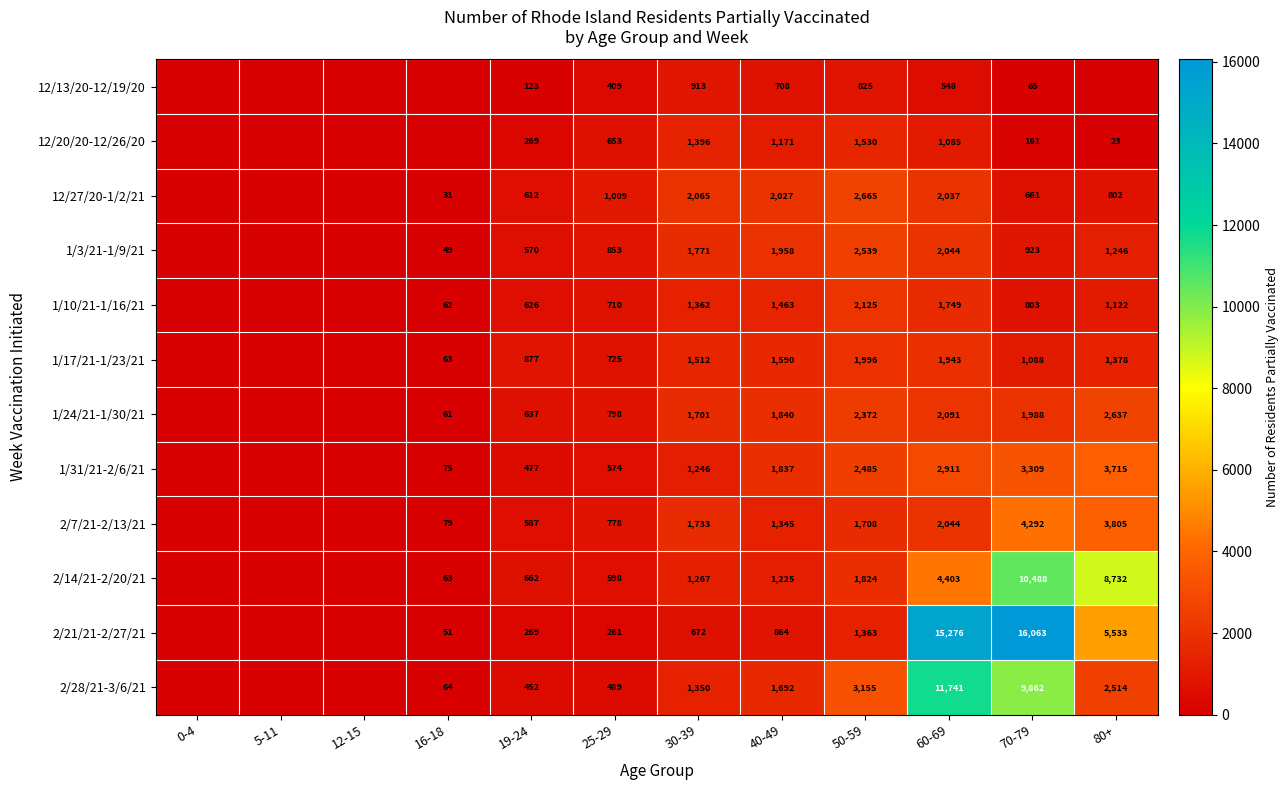

Is the value of 2/28/21-3/6/21 at 30-39 greater than the value of 12/27/20-1/2/21 at 50-59?

No